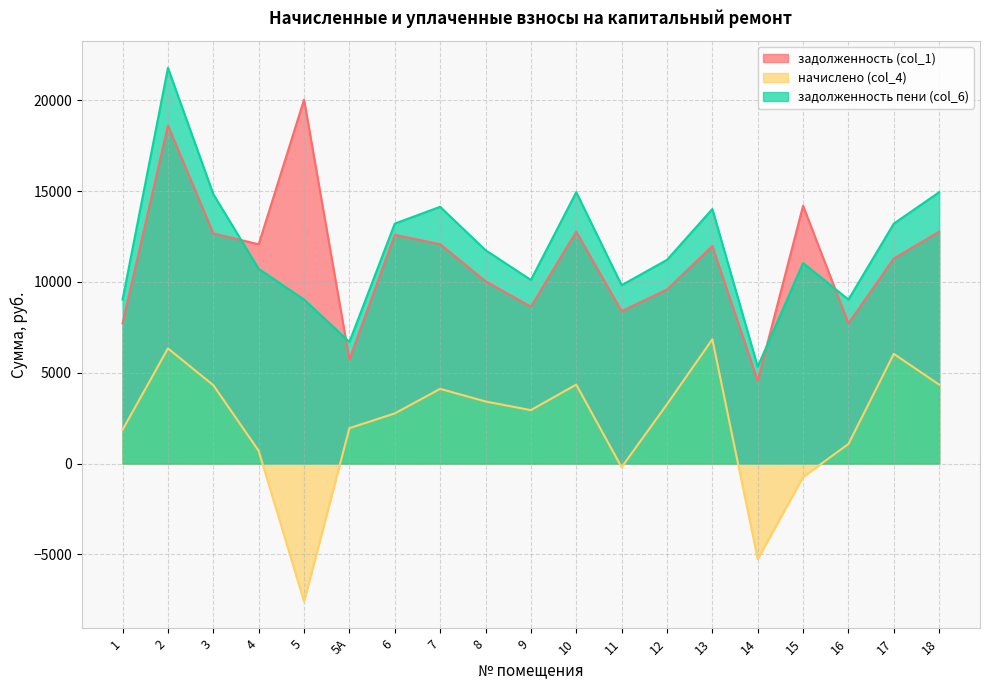

What is the label of the 8th point from the right?

11